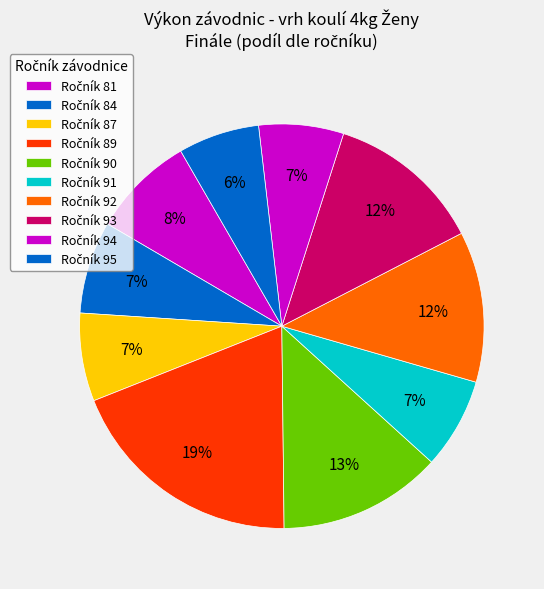

How many slices are in this pie chart?

10